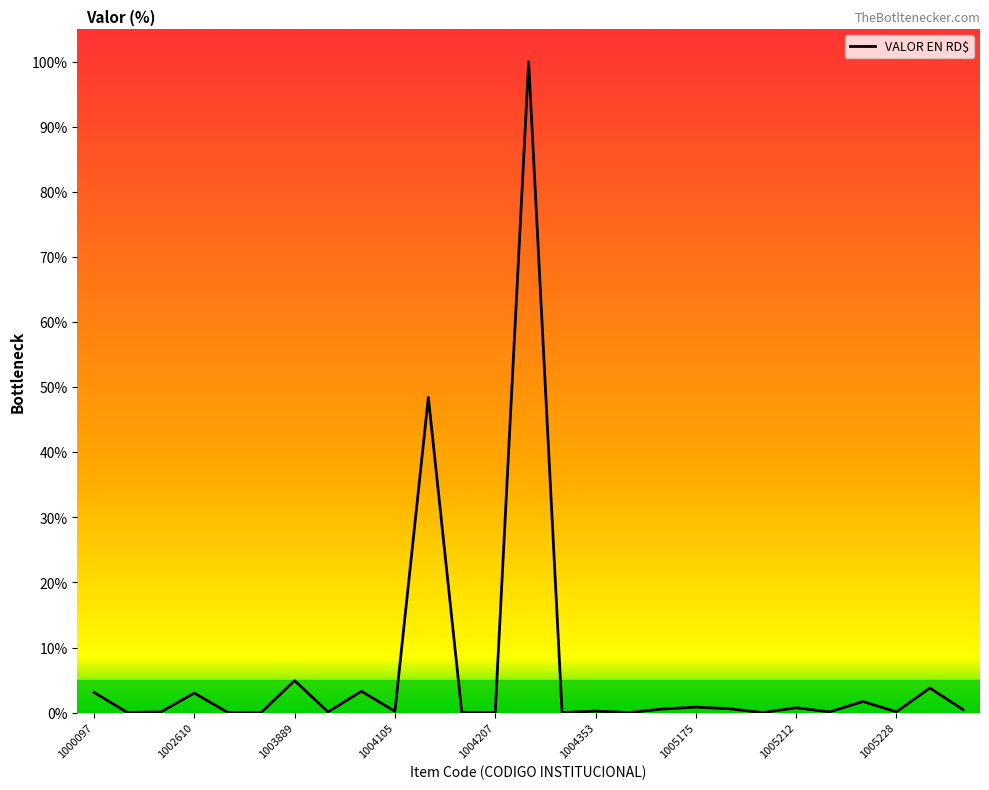

What is the average value?

6.4